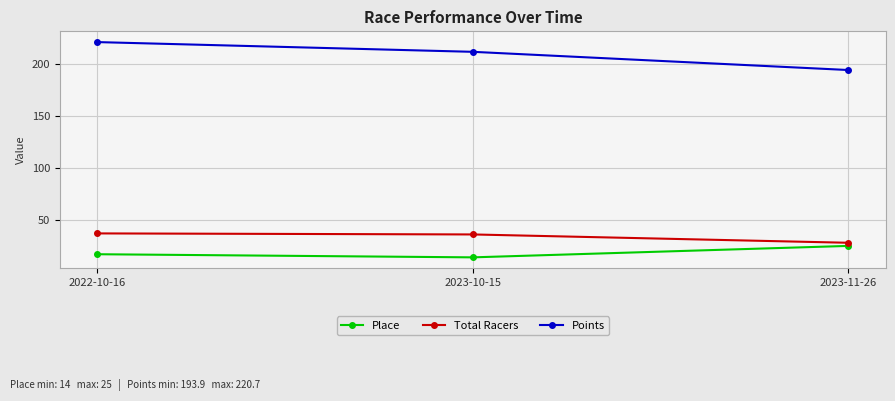

Count the number of data series in this chart.

3